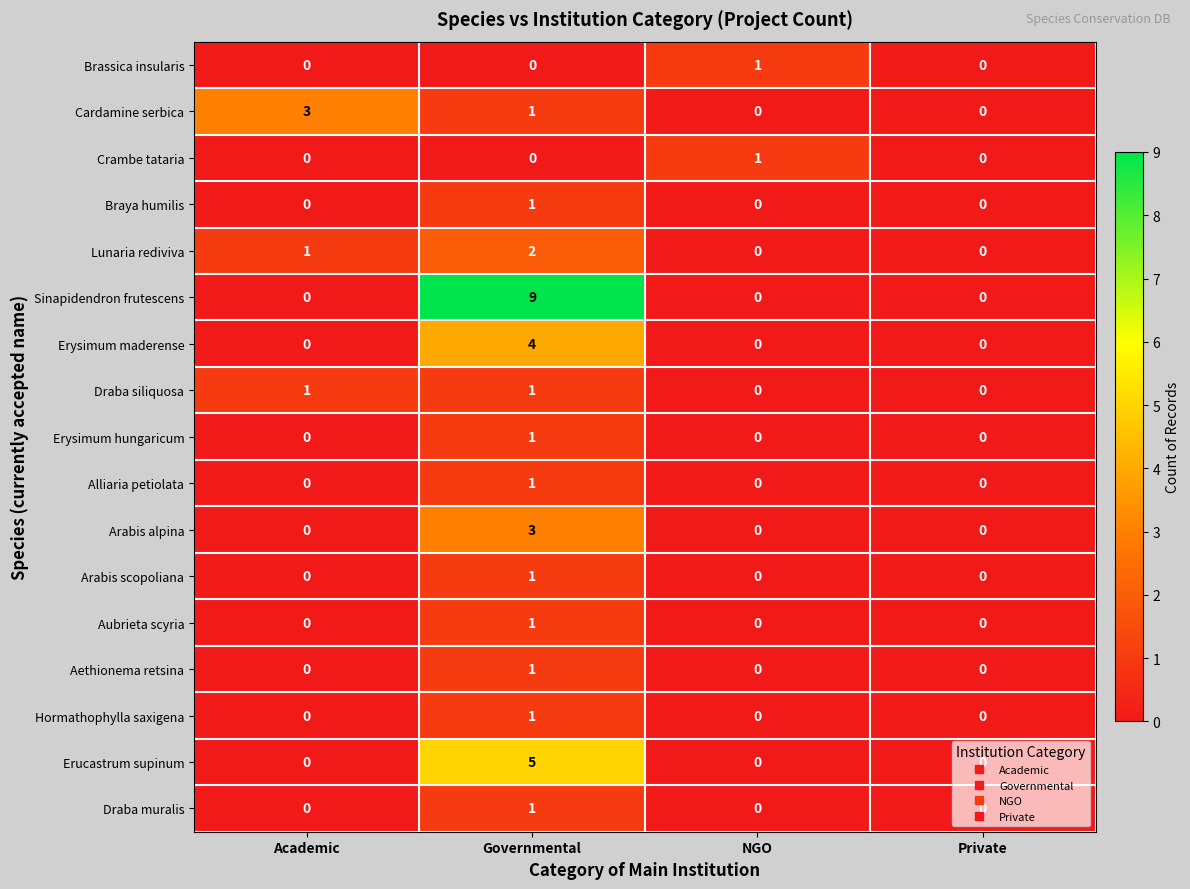

At which category is the sum across all series the highest?

Governmental